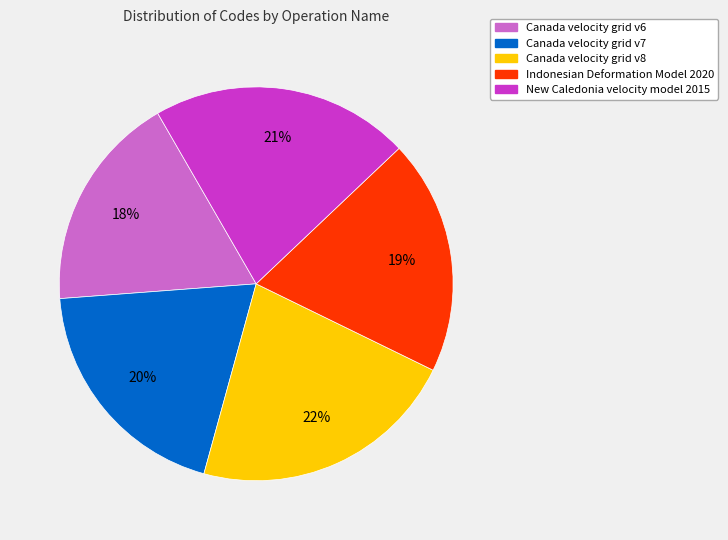

What is the smallest slice in the pie chart?

Canada velocity grid v6